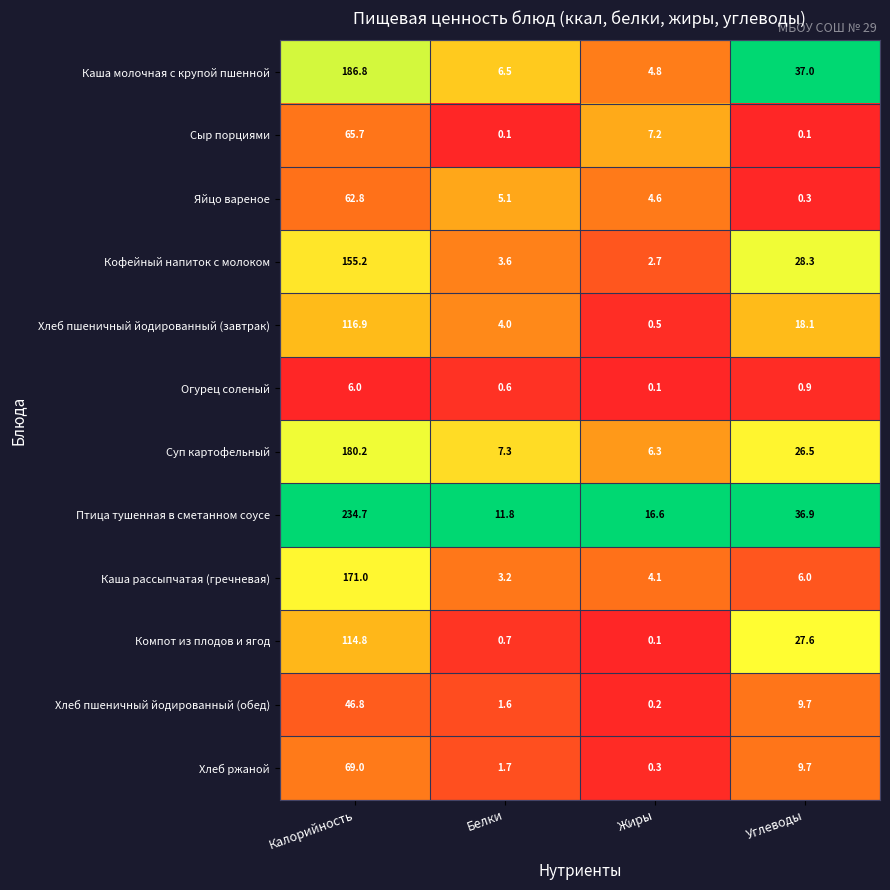

What is the average value of the Суп картофельный series?

55.1